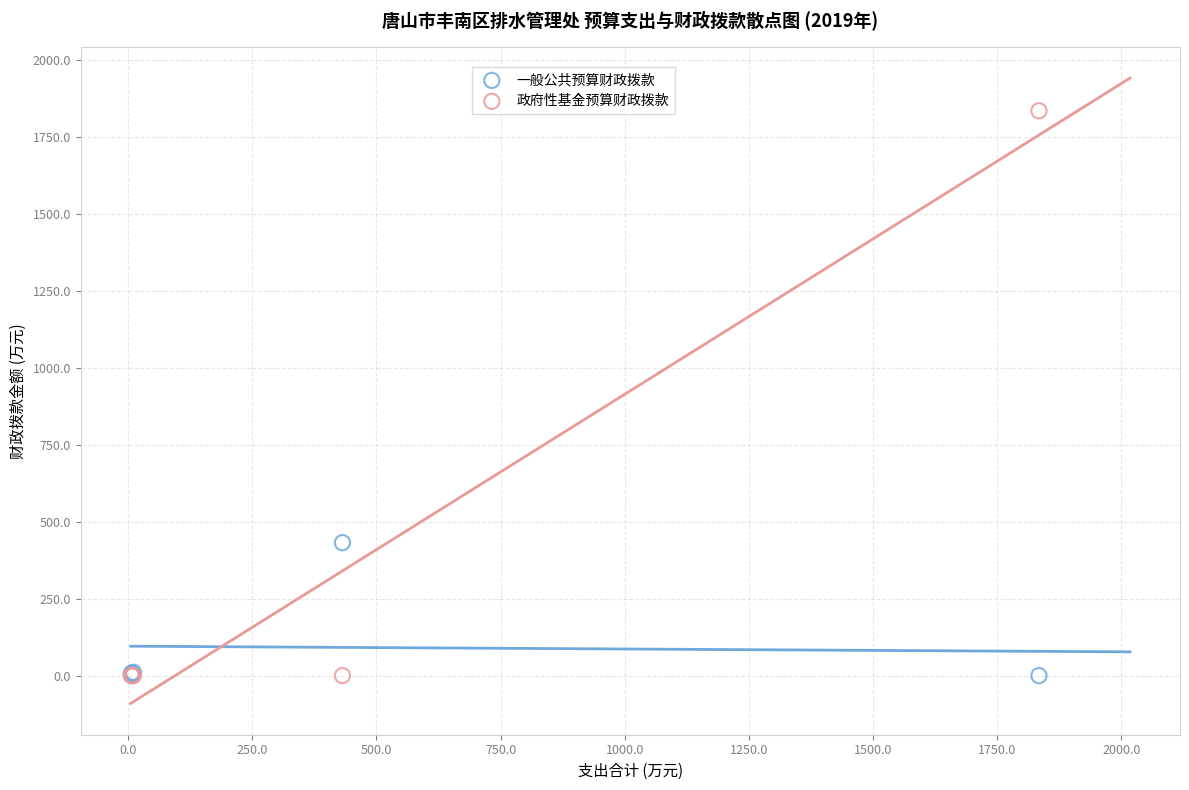

Across all series, what Y value is closest to 916?

431.7